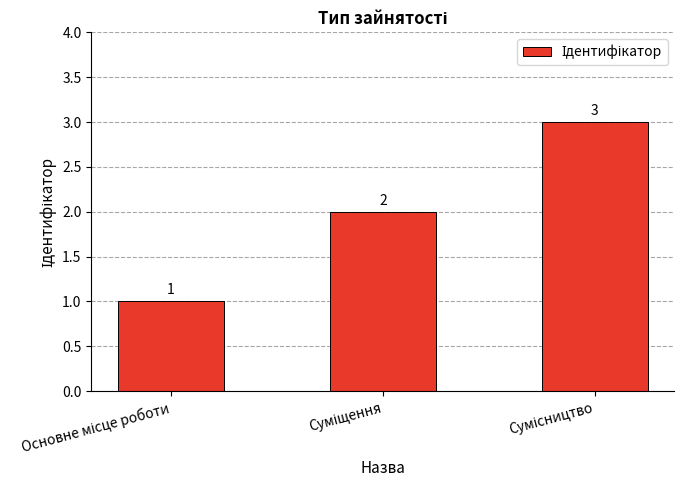

What is the maximum value shown in the chart?

3